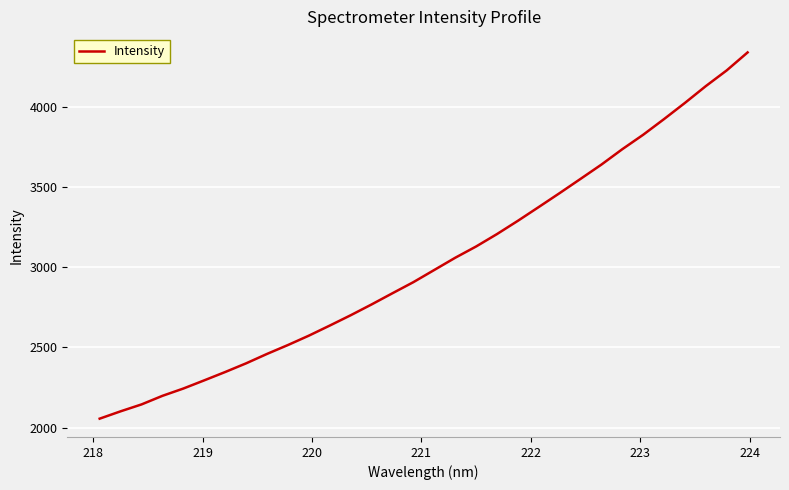

What is the minimum value shown in the chart?

2055.5